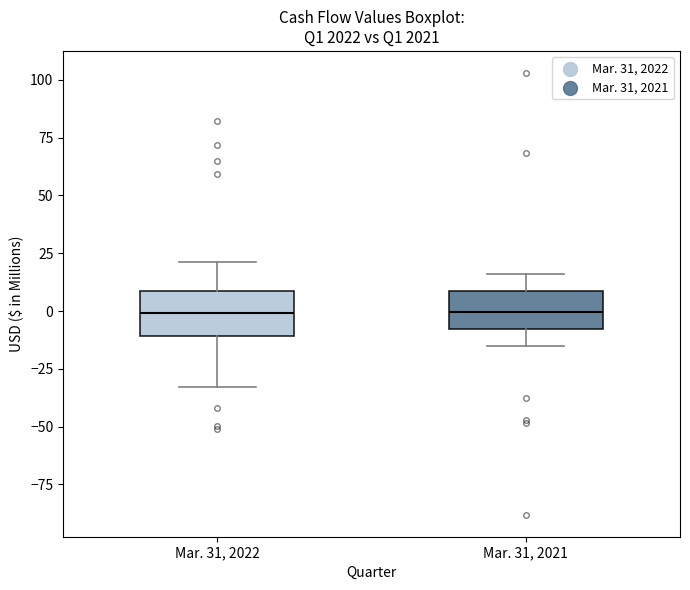

Reading left to right, transcribe this box plot: for each box, give where its median line is, the range the box spans, and where its two whiskers end, as read against the y-axis. The values are not printed on the chart, so give them approximately, as read against the axis.

Mar. 31, 2022: median 0, box -10 to 10, whiskers -35 to 20
Mar. 31, 2021: median 0, box -10 to 10, whiskers -15 to 15